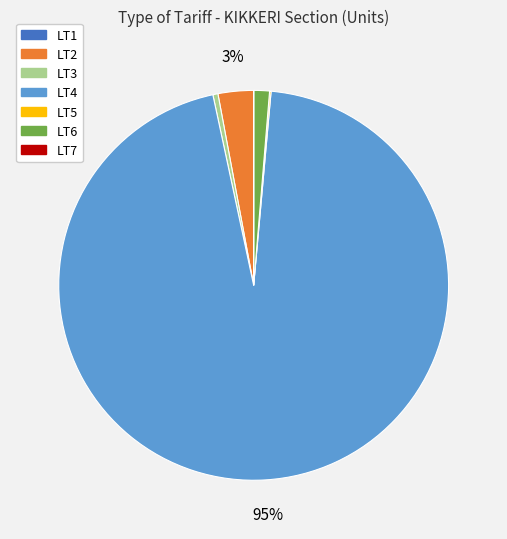

Which category has the biggest portion of the pie?

LT4